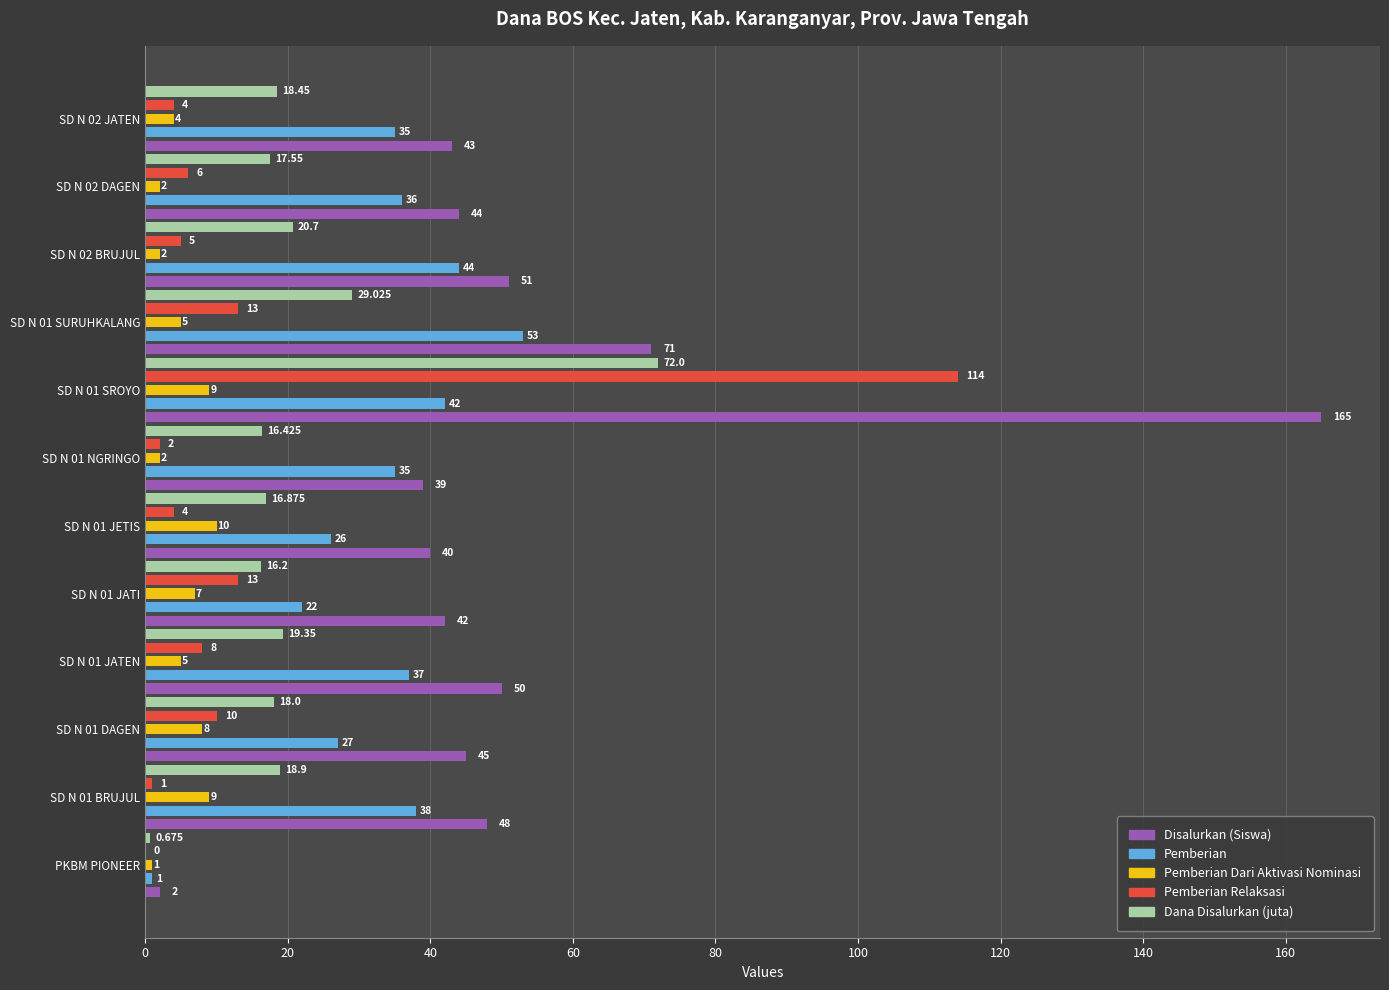

What is the maximum value shown in the chart?

165.0